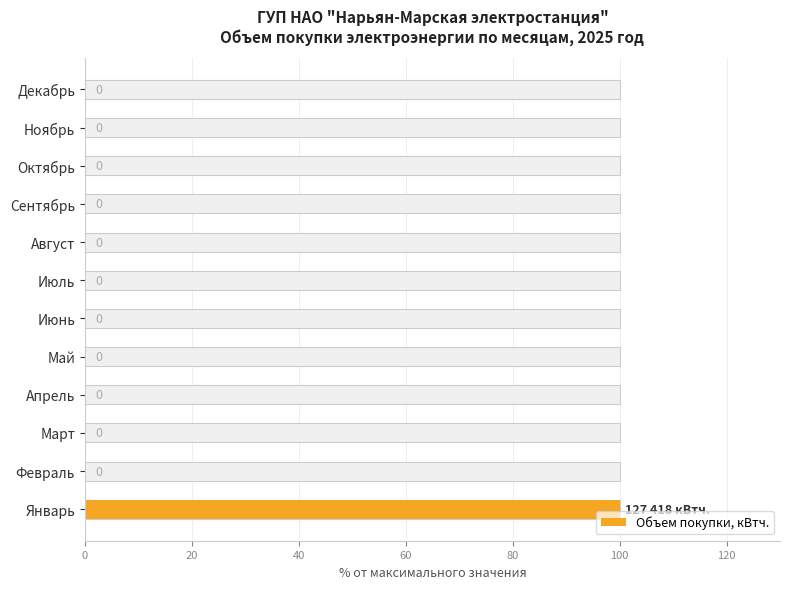

How many categories are shown in the chart?

12